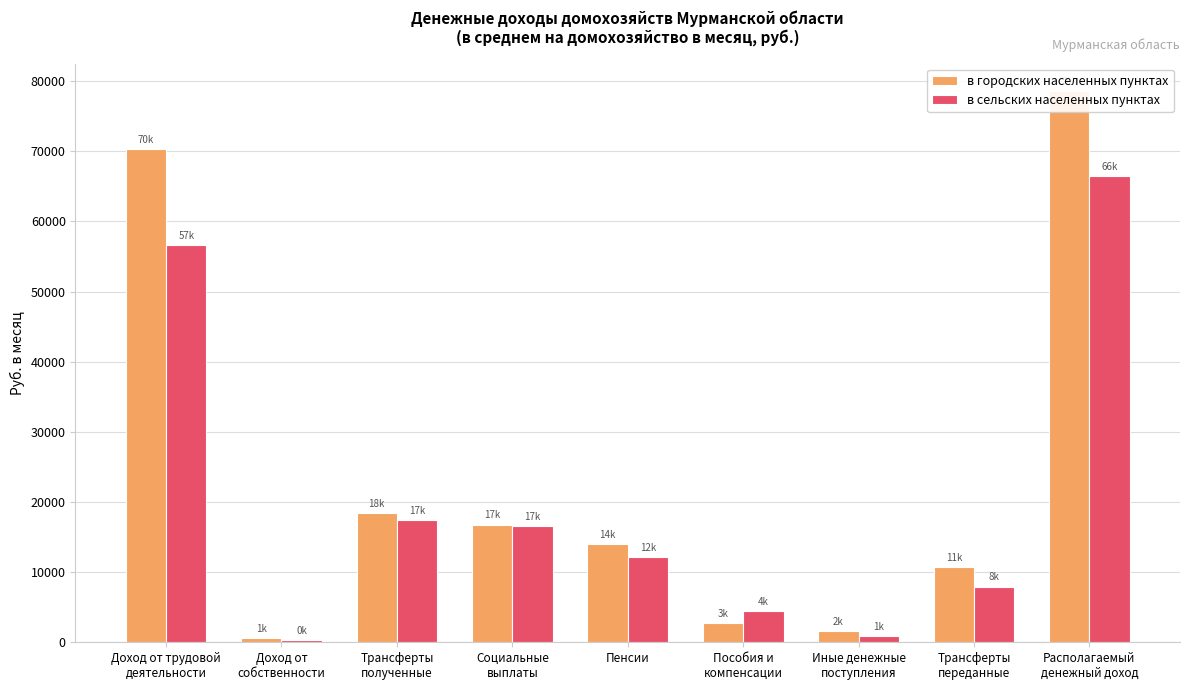

Rank the series by their average value, from lowest to highest.

в сельских населенных пунктах, в городских населенных пунктах